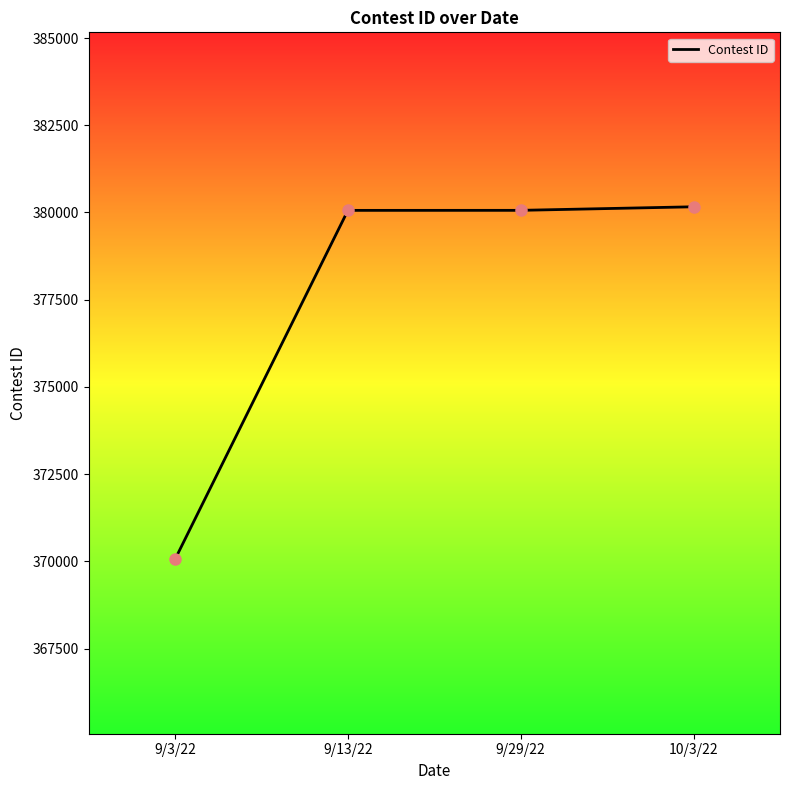

What is the change in value from 9/13/22 to 10/3/22?

+103